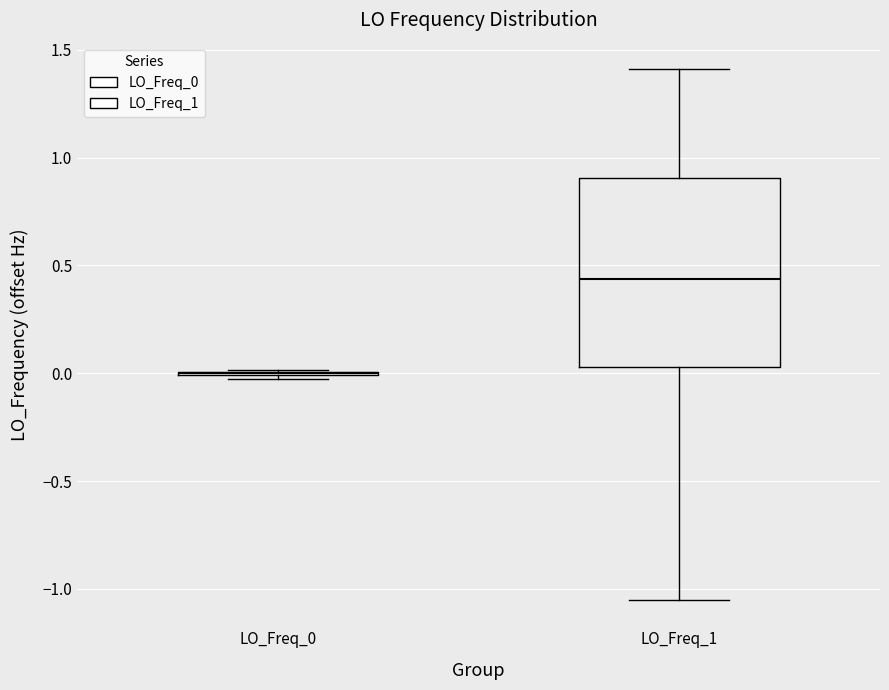

Reading left to right, read every box against the y-axis: the position of its median line, the range the box covers, and the ends of its whiskers. The values are not printed on the chart, so give them approximately, as read against the axis.

LO_Freq_0: box collapsed to a line at 0.00, whiskers 0.00 to 0.00
LO_Freq_1: median 0.45, box 0.05 to 0.90, whiskers -1.05 to 1.40